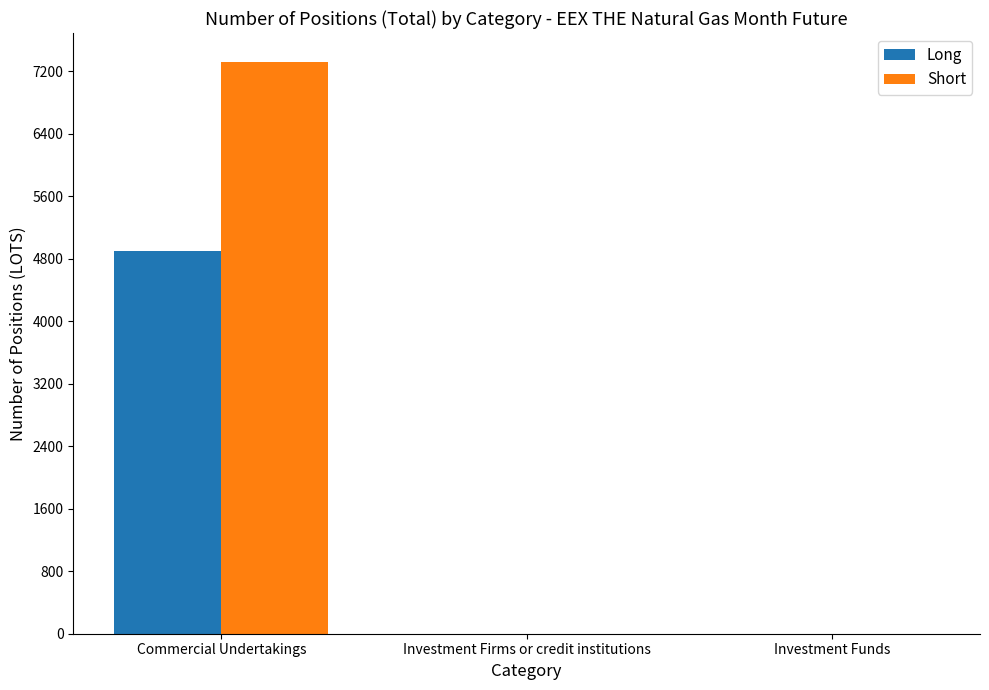

What is the average value of the Long series?

1633.4